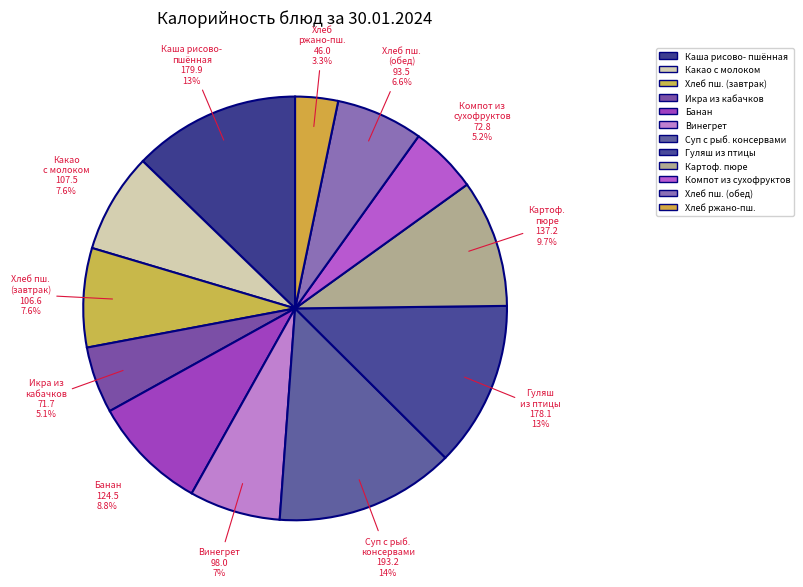

Count the number of slices in the pie.

12